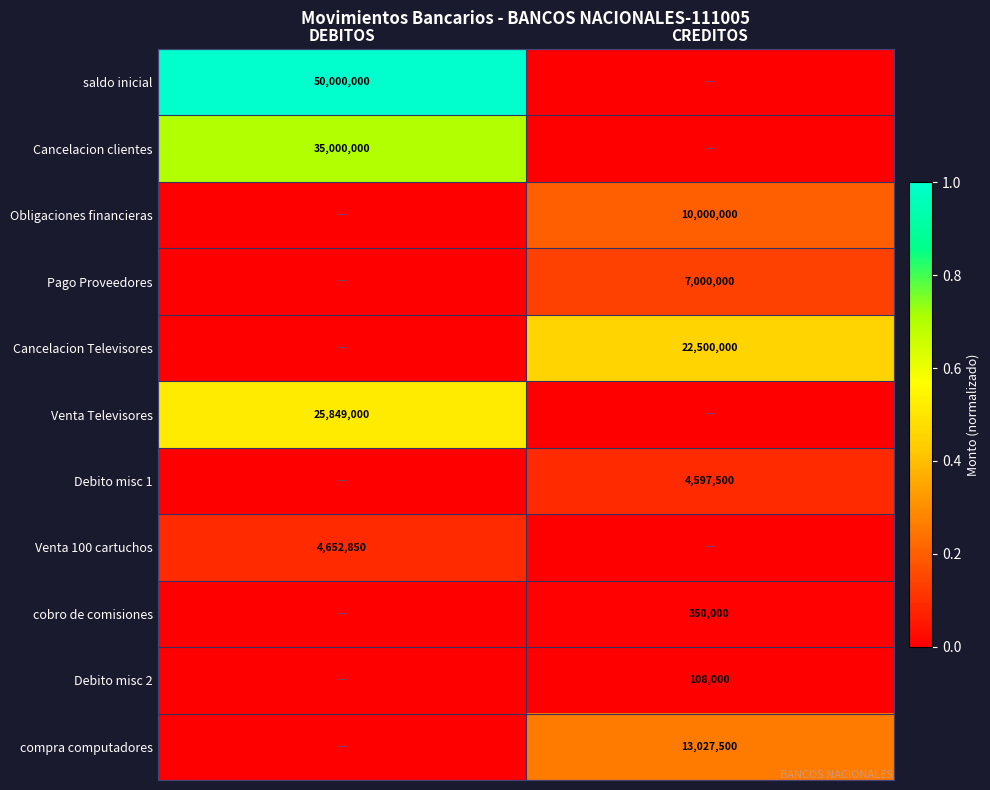

Is it true that Cancelacion clientes equals 52717940 at DEBITOS?

False